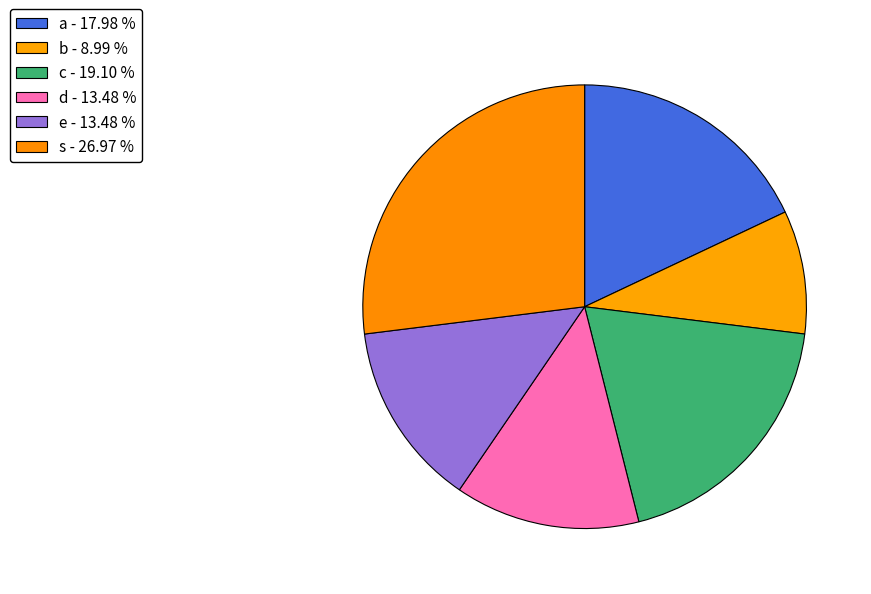

To the nearest percent, what is the difference between the d and a slice percentages?

5%